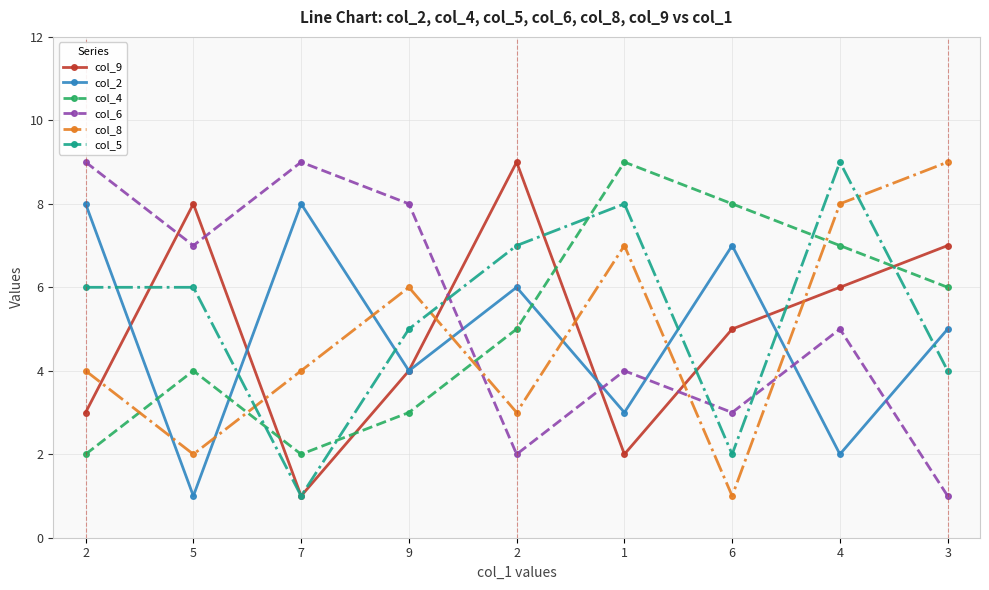

Rank the series by their maximum value, from highest to lowest.

col_9, col_4, col_6, col_8, col_5, col_2